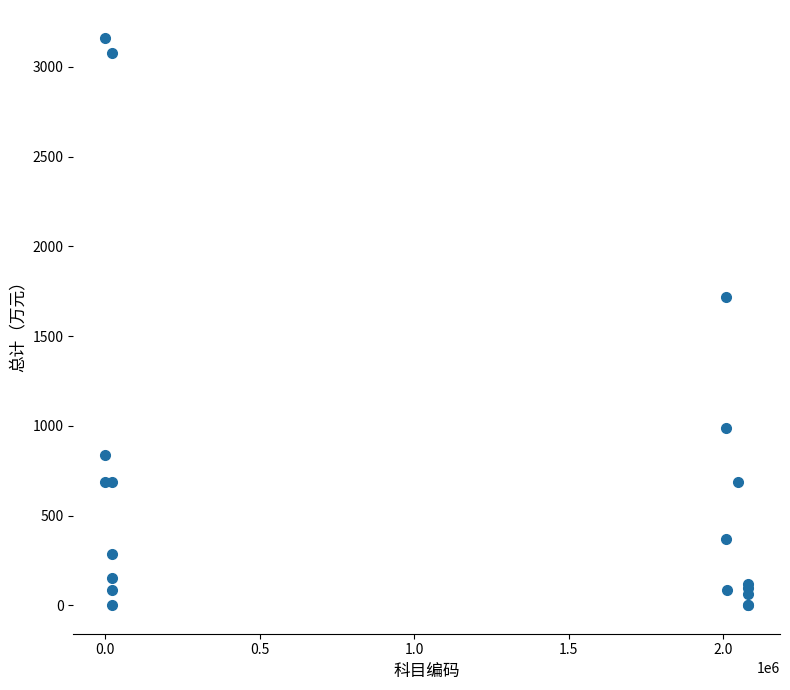

What Y value in the scatter plot is closest to 1579?

1716.2